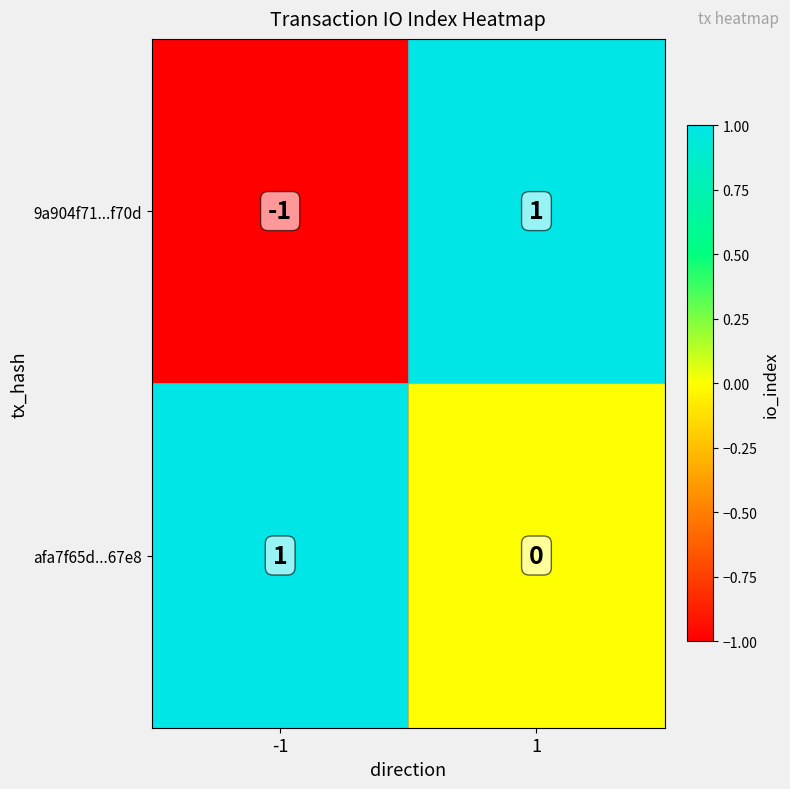

True or false: afa7f65d...67e8 has a value of 2 at -1.

False